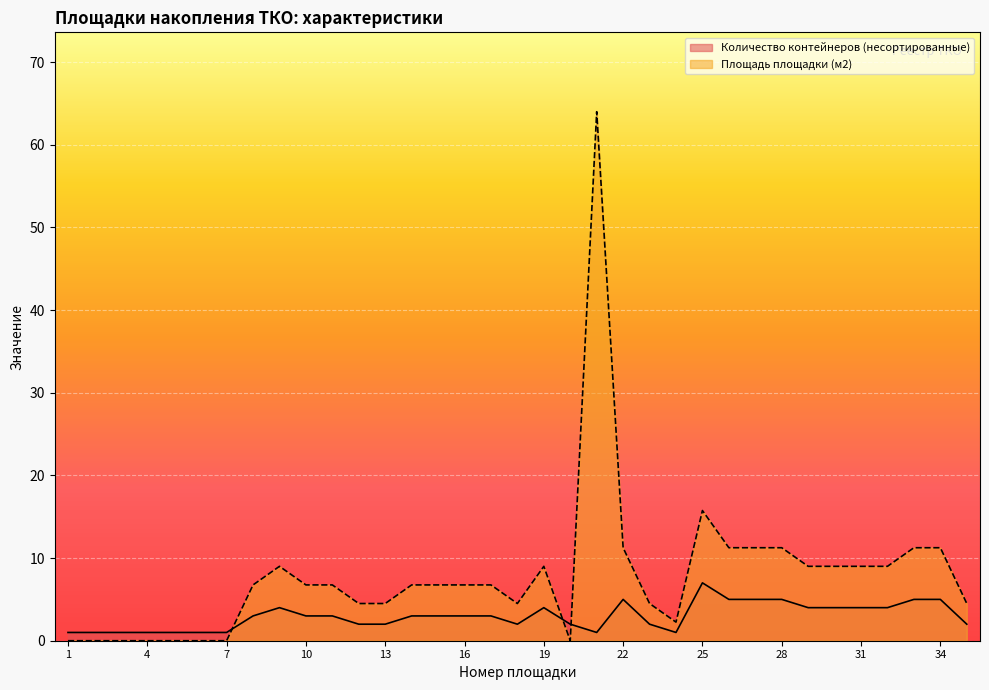

Between 20 and 34, which series saw the biggest shift?

Площадь площадки (м2)